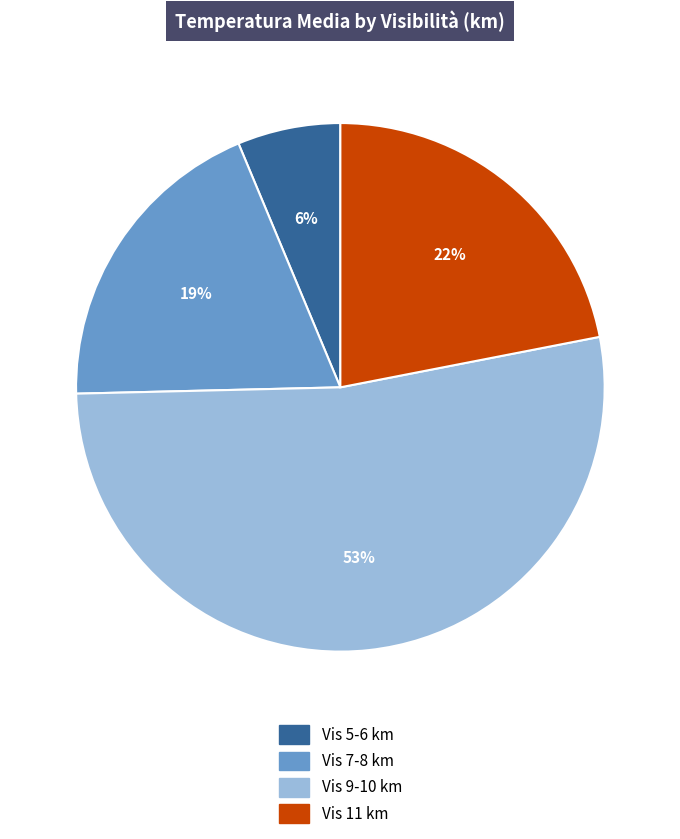

What is the majority slice?

Vis 9-10 km